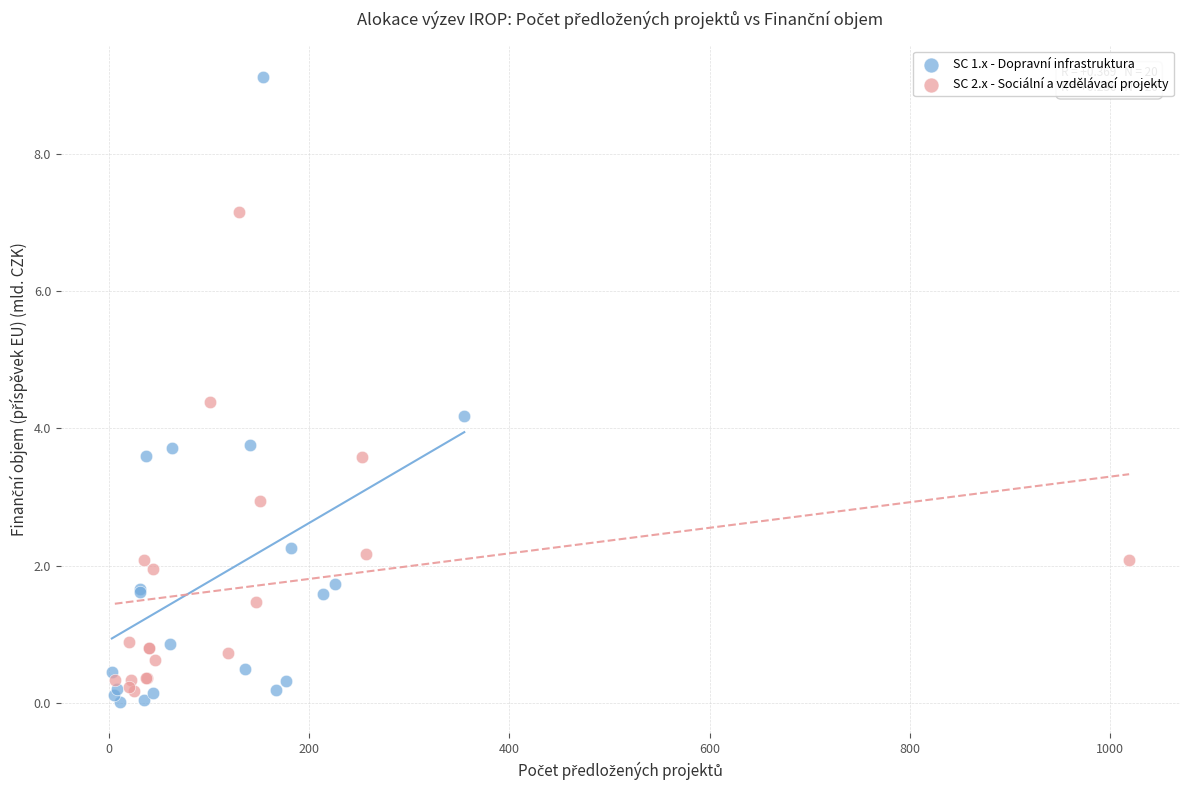

Which series reaches the maximum Y coordinate?

SC 1.x - Dopravní infrastruktura